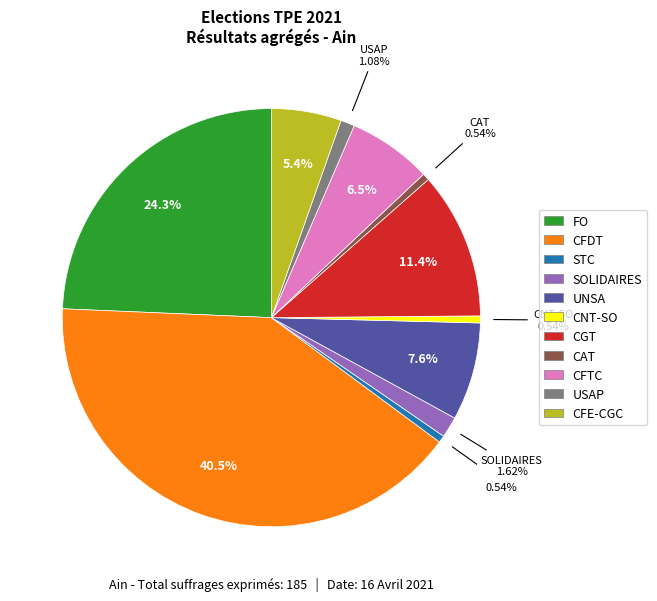

Which has a higher value, UNSA or STC?

UNSA